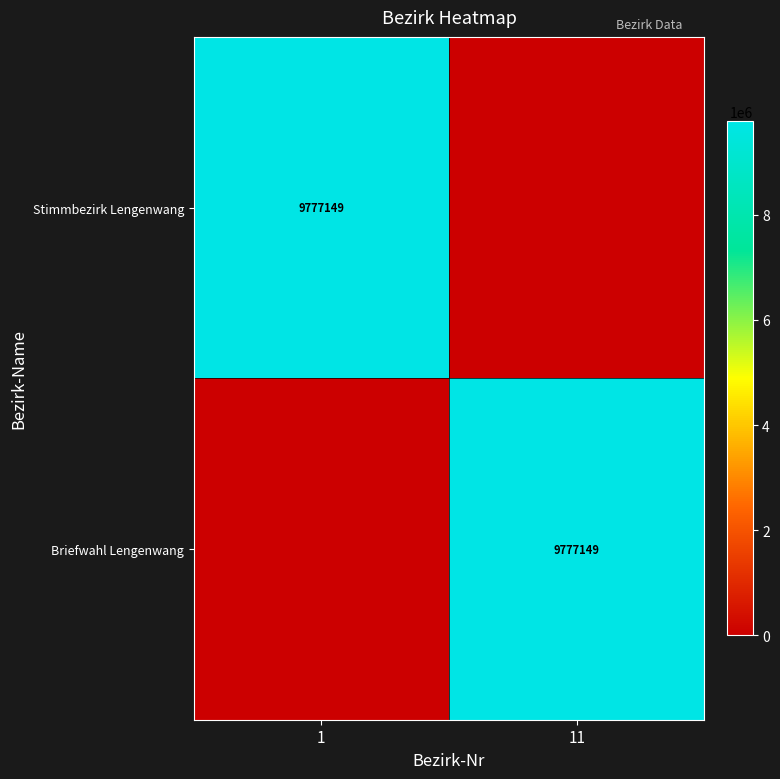

Count the number of data series in this chart.

2